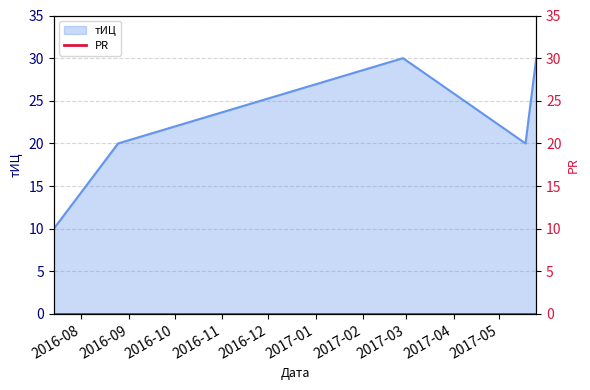

What is the ratio of the value at 2017-02-27 to the value at 2016-07-14?

3.0